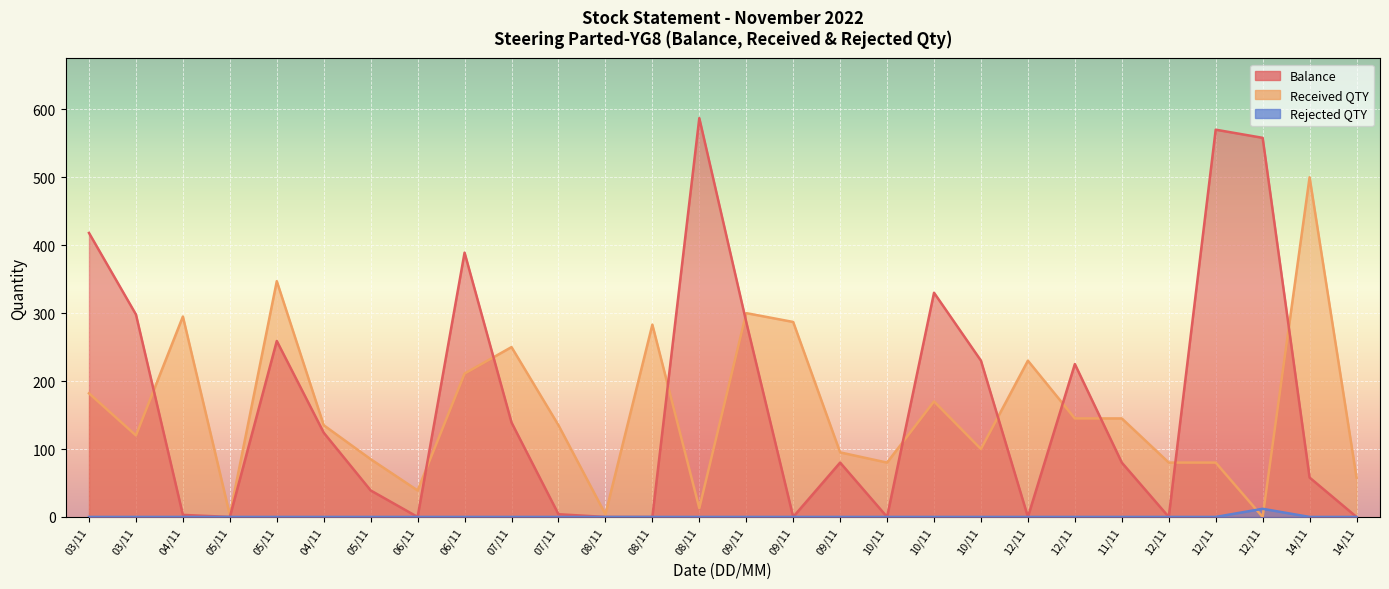

True or false: Received QTY has more than 1 interior local peaks.

True